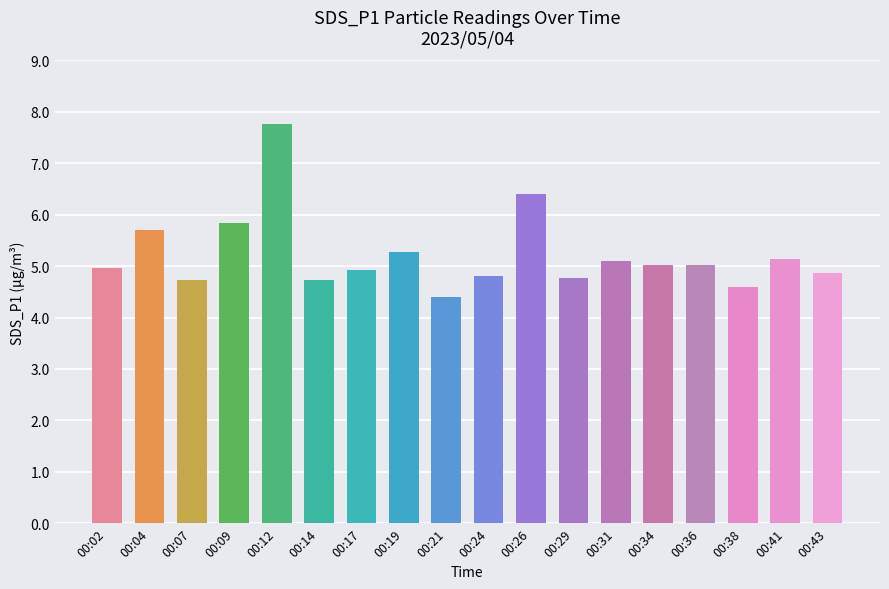

Reading right to left, what are all the values shown in this chart?

4.9	5.1	4.6	5.0	5.0	5.1	4.8	6.4	4.8	4.4	5.3	4.9	4.7	7.8	5.8	4.7	5.7	5.0